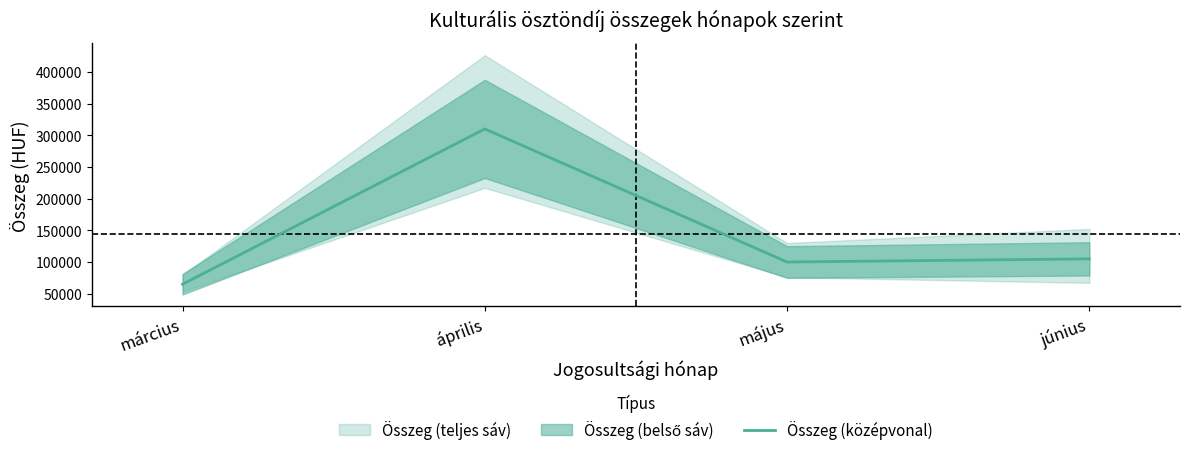

What is the difference between the values at március and május?

35000